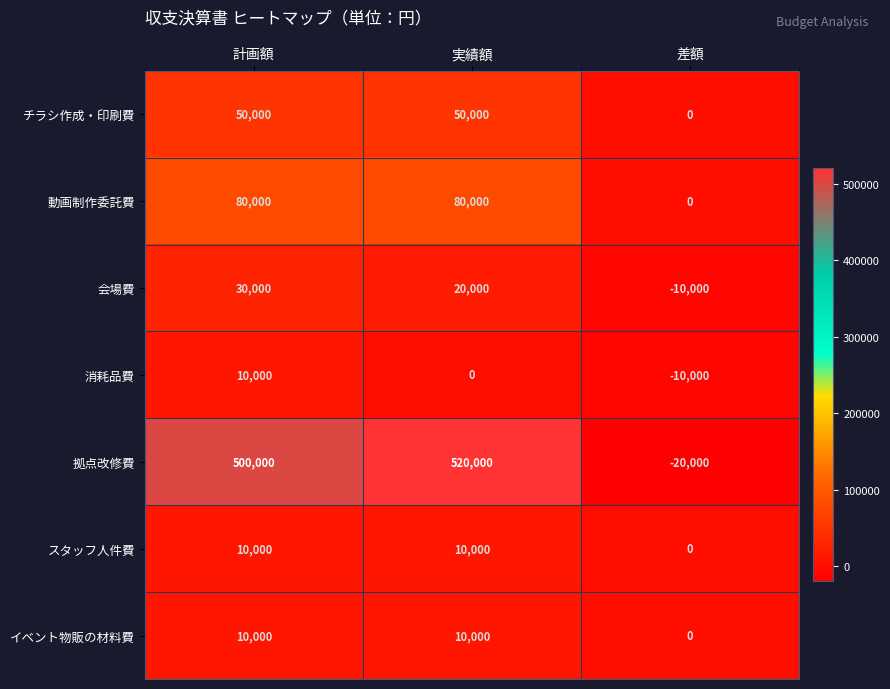

What is the difference between the highest and lowest values at 差額?

20000